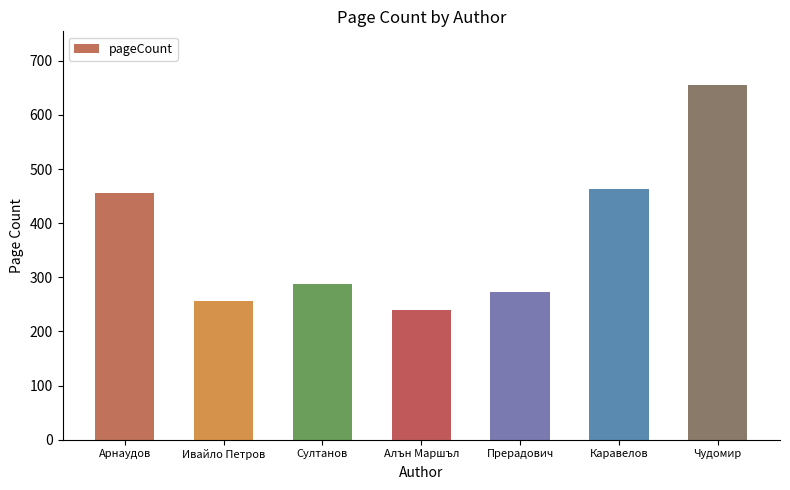

Approximately how many times larger is the value at Каравелов compared to Алън Маршъл?

1.9